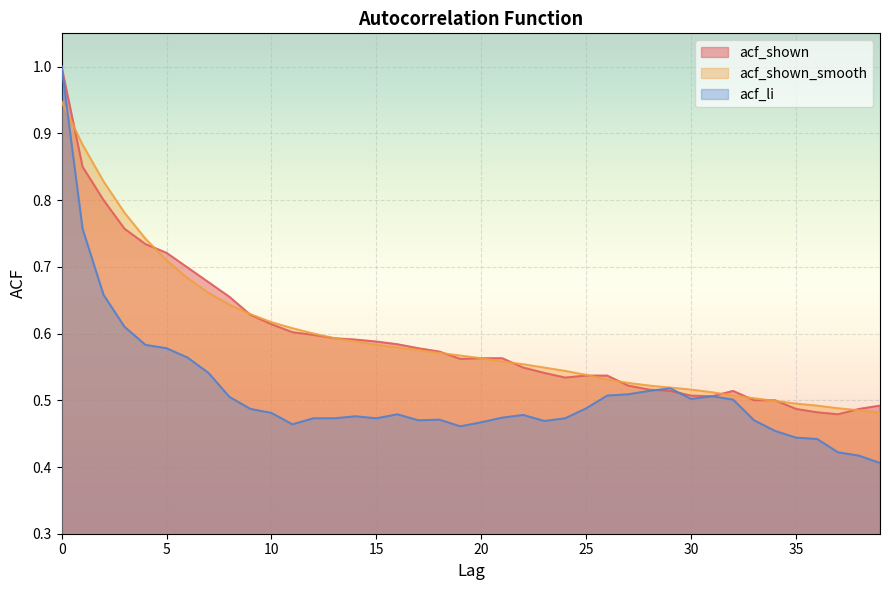

True or false: acf_shown_smooth has a value of 0.6 at 11.

True